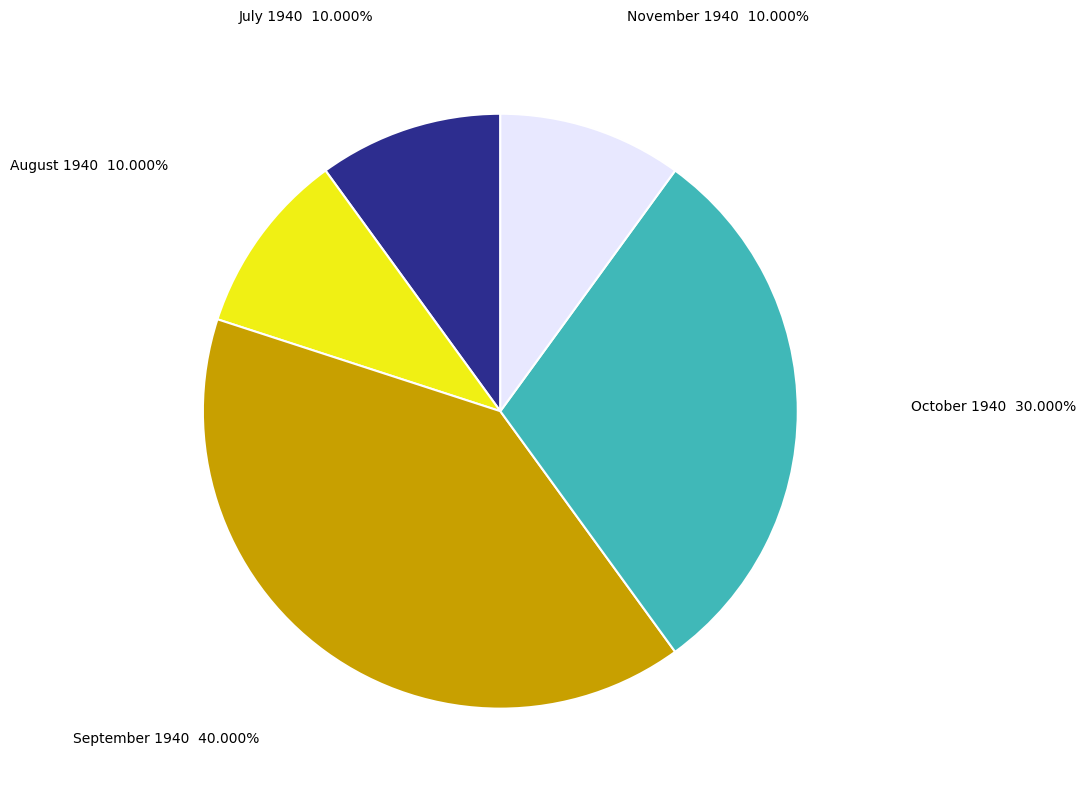

Combined, do August 1940 and November 1940 account for over 50%?

No